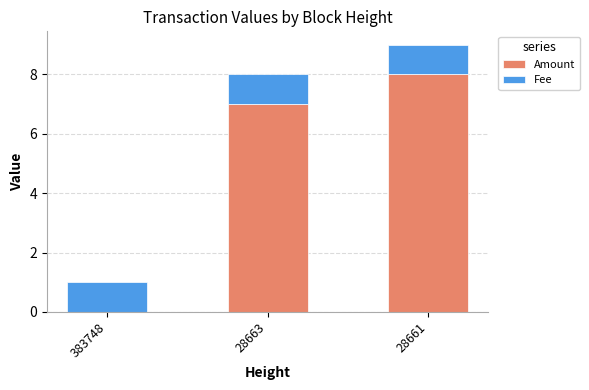

What is the total value across all series at 28661?

9